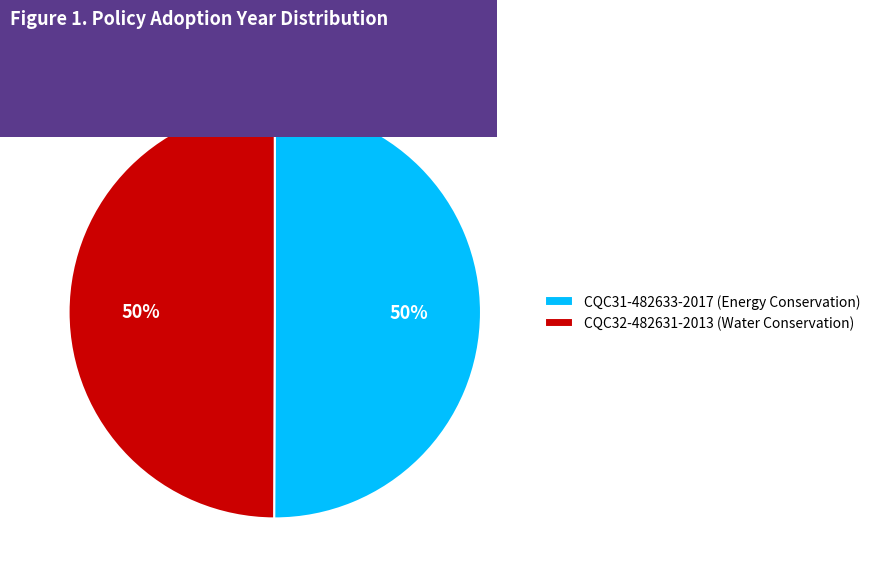

The CQC31-482633-2017 (Energy Conservation) slice represents 50% of the pie. True or false?

True